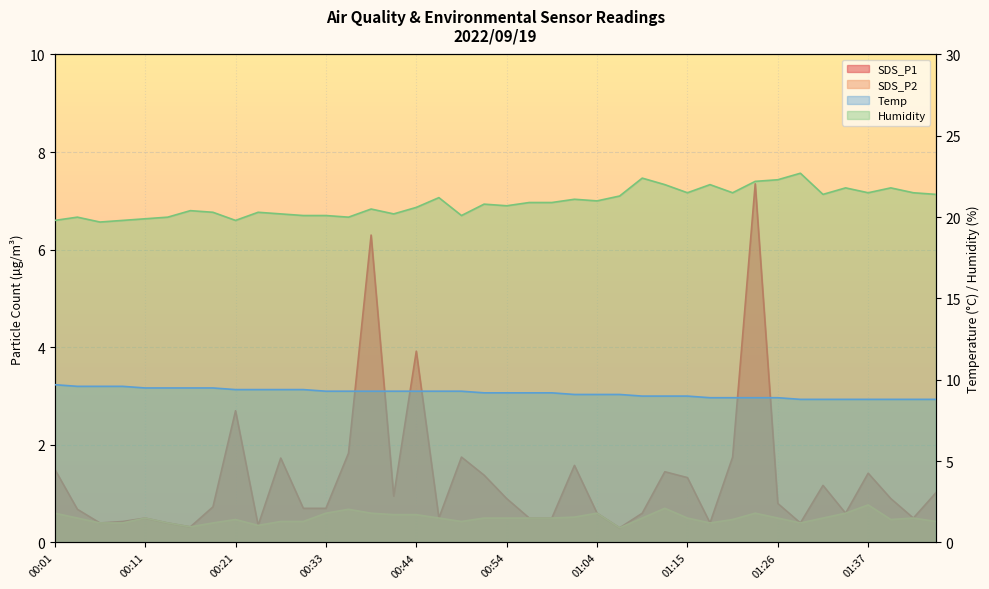

How many interior local valleys does the Humidity series have?

11